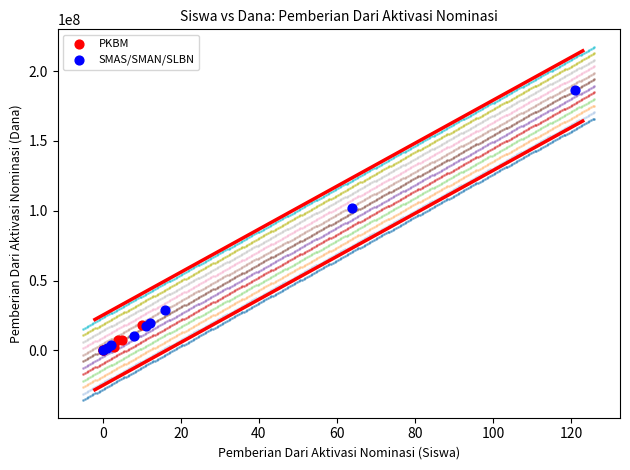

Which series contains the highest Y value?

SMAS/SMAN/SLBN